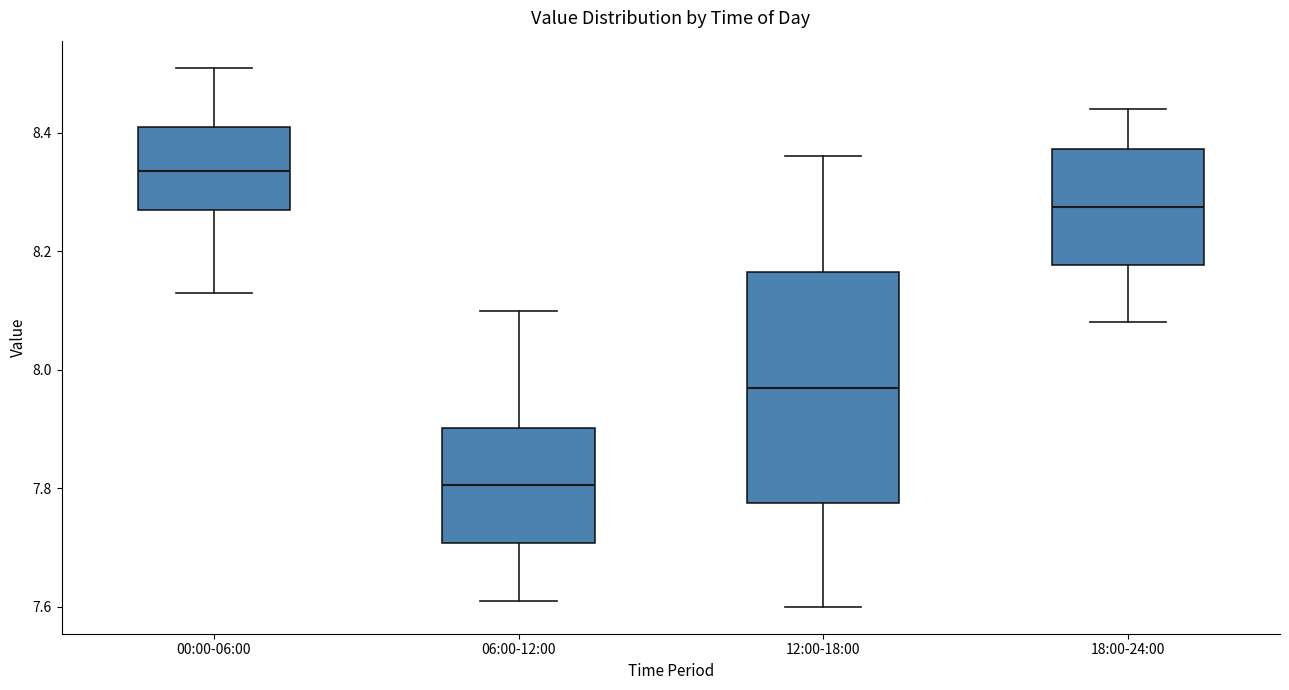

Where does the median line of the box for 00:00-06:00 sit on the y-axis? The values are not printed on the chart, so give them approximately, as read against the axis.

8.34